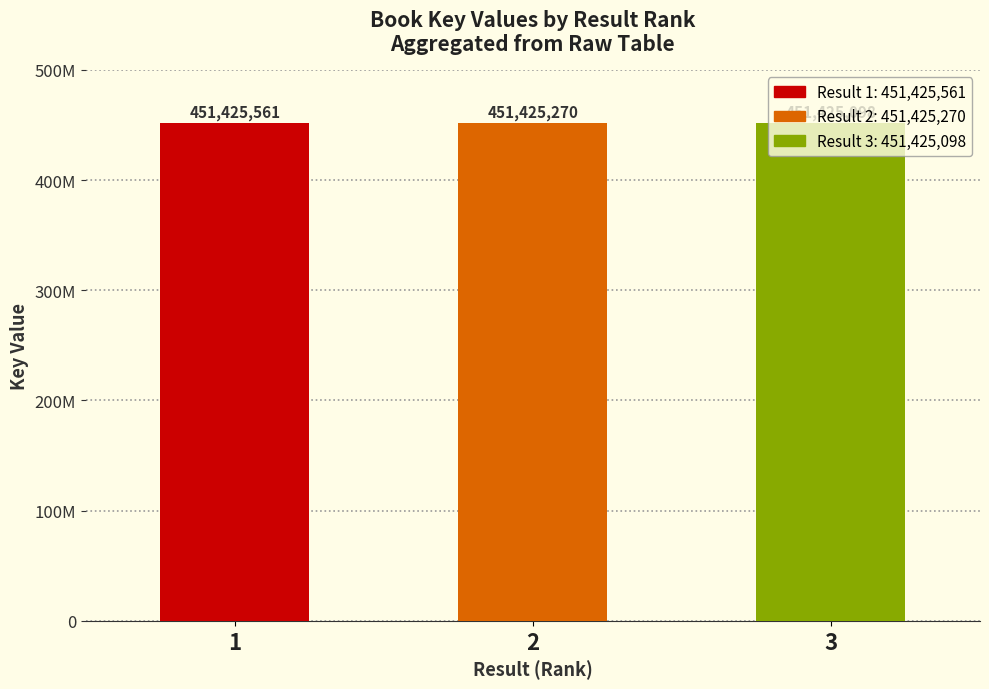

True or false: the data shows 744773037 at 1.

False